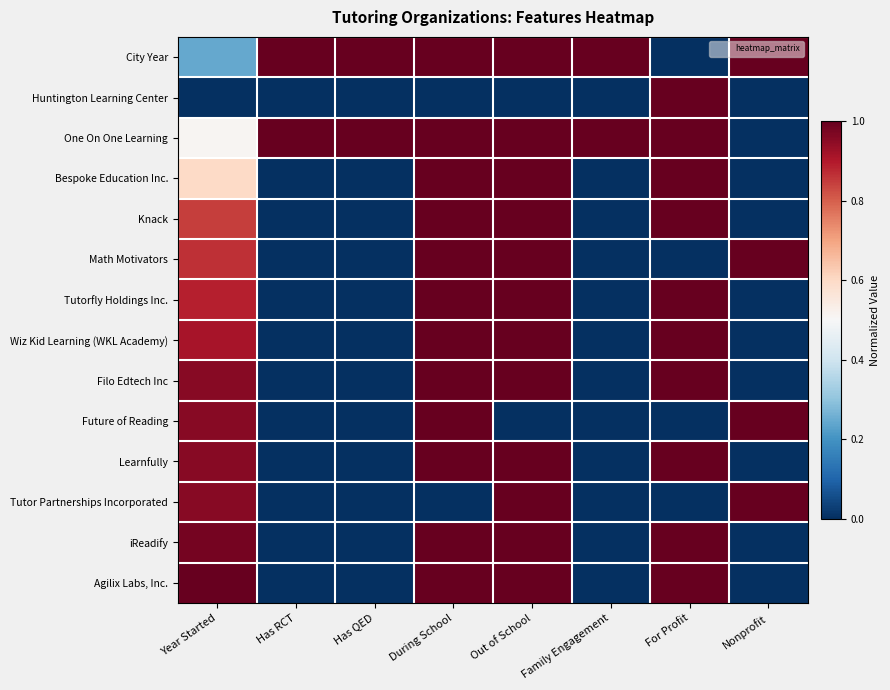

Which label corresponds to the largest value in the chart?

Has RCT